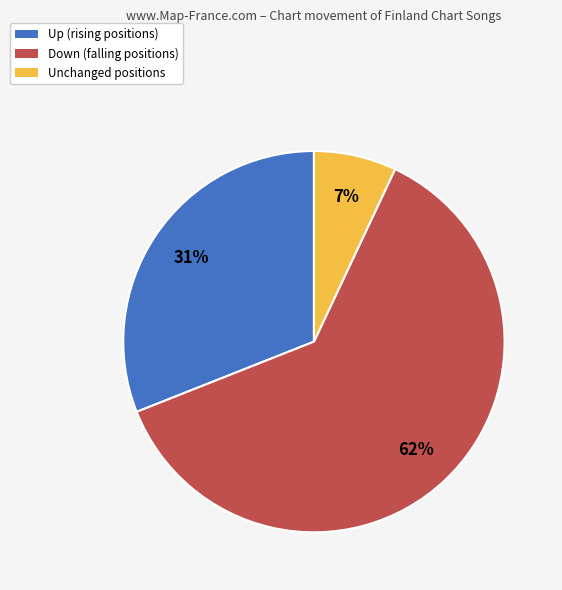

Is there a majority slice in this chart?

Yes